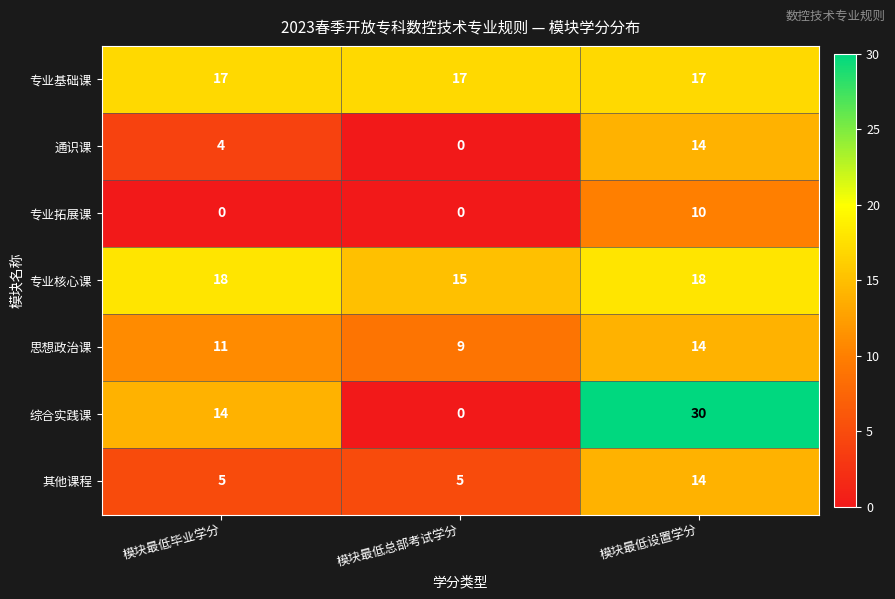

What is the approximate value of 其他课程 at 模块最低毕业学分?

5